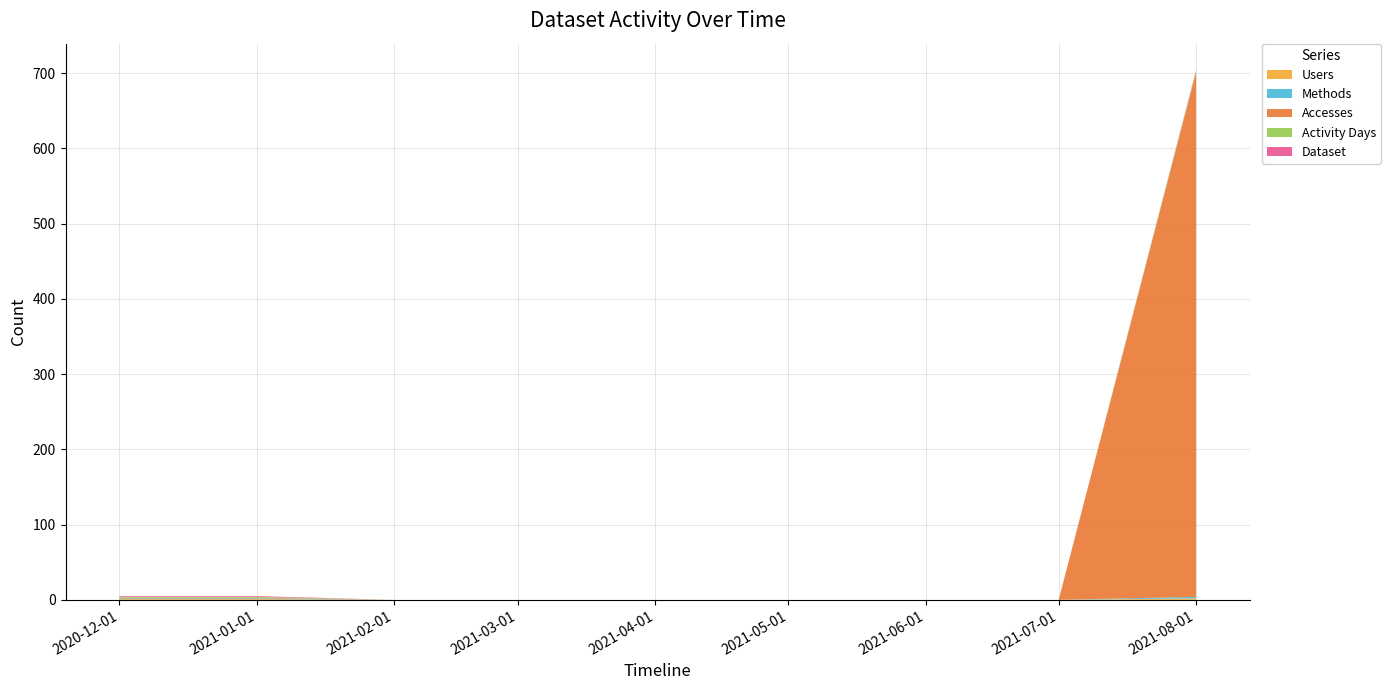

Reading right to left, list all the values displayed in this chart.

Users: 2	0	0	0	0	0	0	1	1
Methods: 2	0	0	0	0	0	0	1	1
Accesses: 697	0	0	0	0	0	0	1	1
Activity Days: 2	0	0	0	0	0	0	1	1
Dataset: 1	0	0	0	0	0	0	1	1